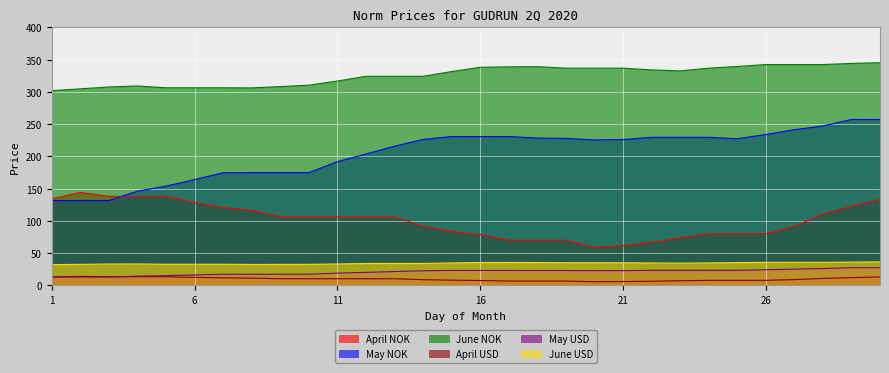

Which has a higher value, 18 or 7?

7